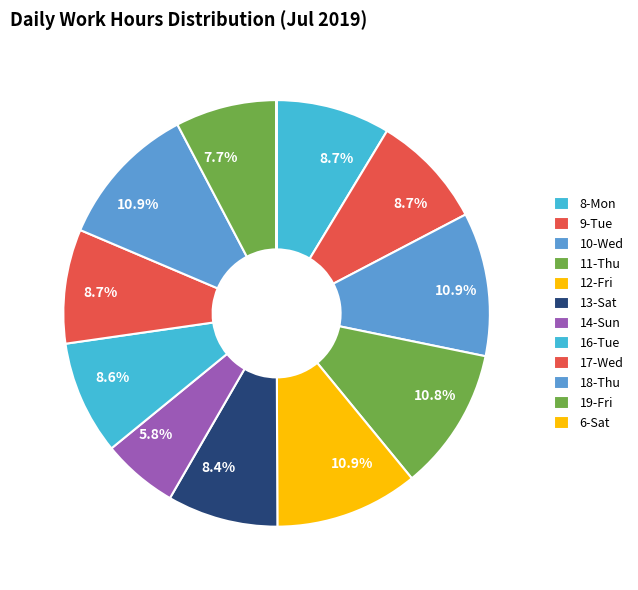

The 18-Thu slice represents 11% of the pie. True or false?

True